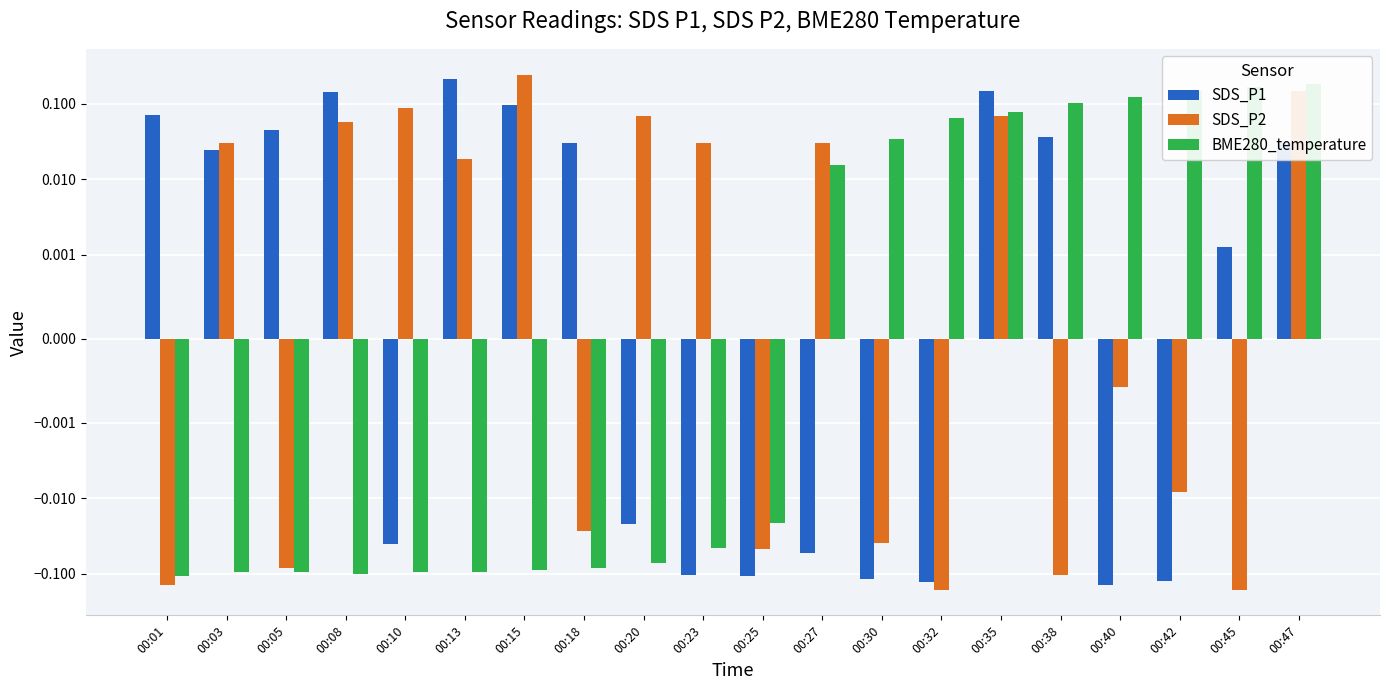

How many values in SDS_P2 are below zero?

10